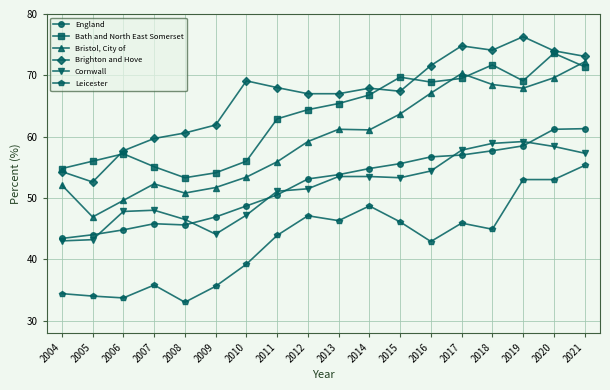

The England series shows 54.8 at 2014. True or false?

True